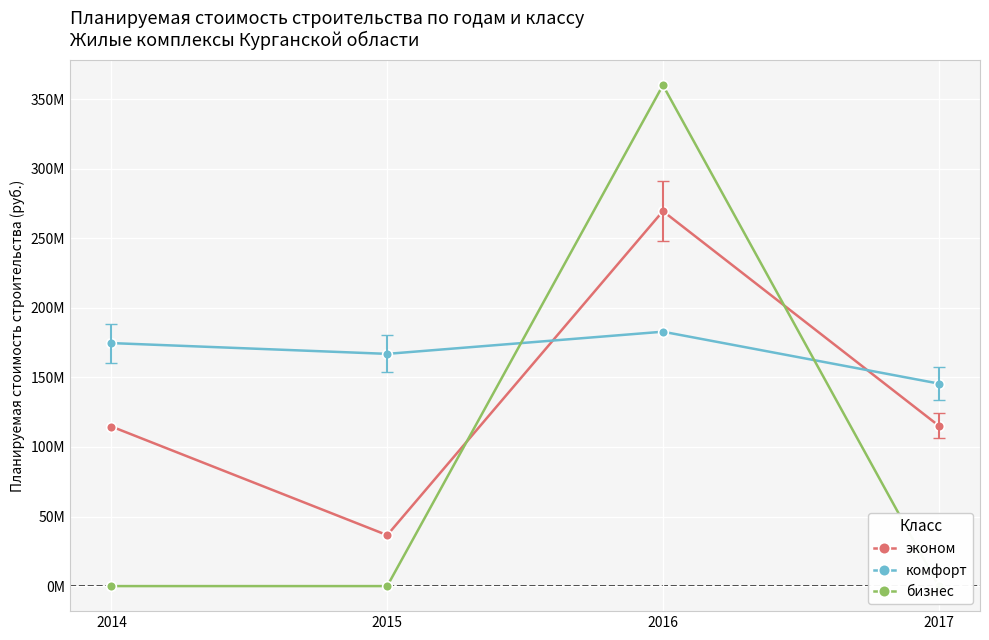

At 2014, list the series in order from largest to smallest.

комфорт, эконом, бизнес